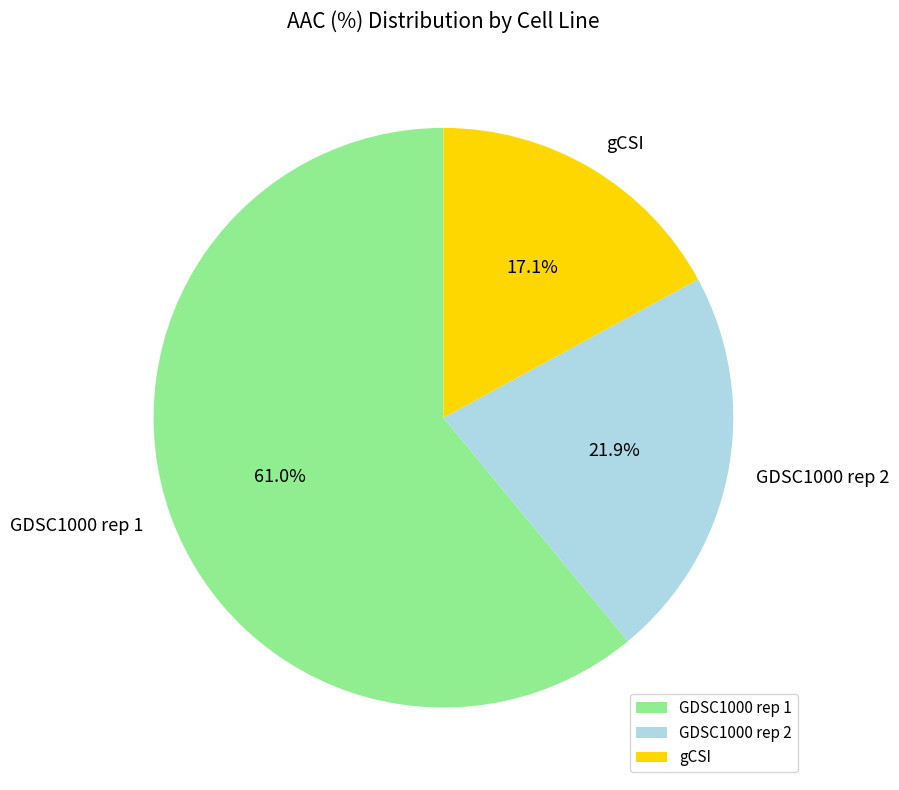

True or false: GDSC1000 rep 2 accounts for 32% of the total.

False